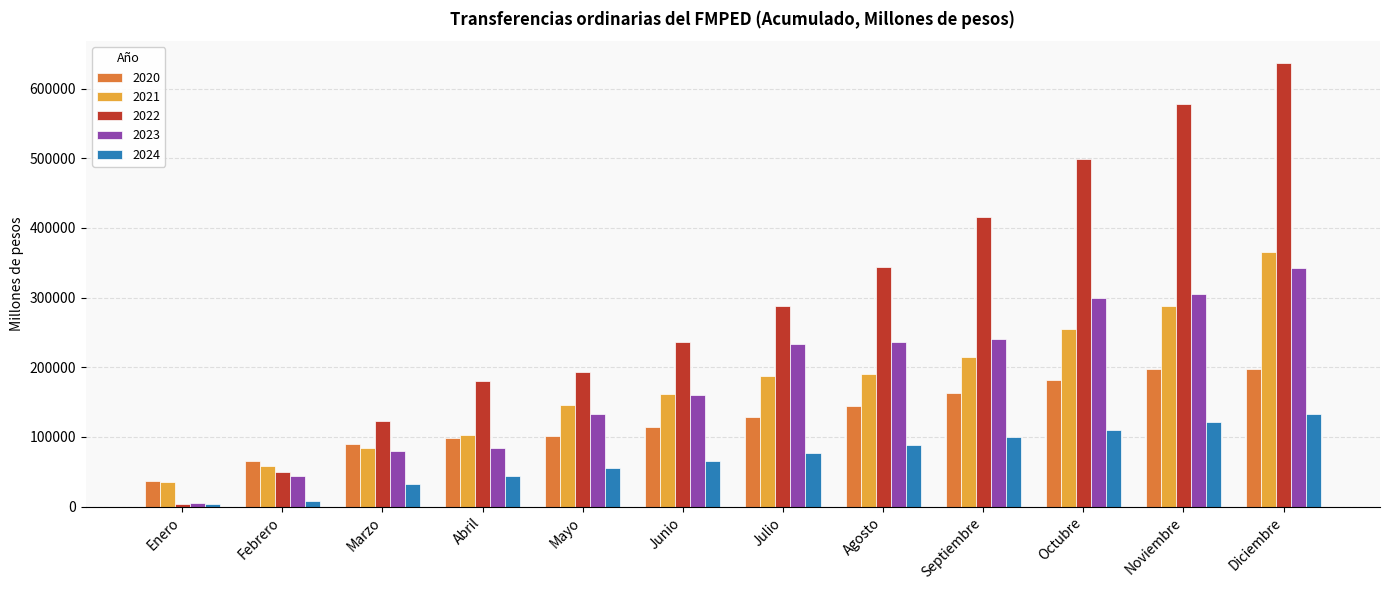

What is the difference between the 2020 values at Agosto and Diciembre?

53093